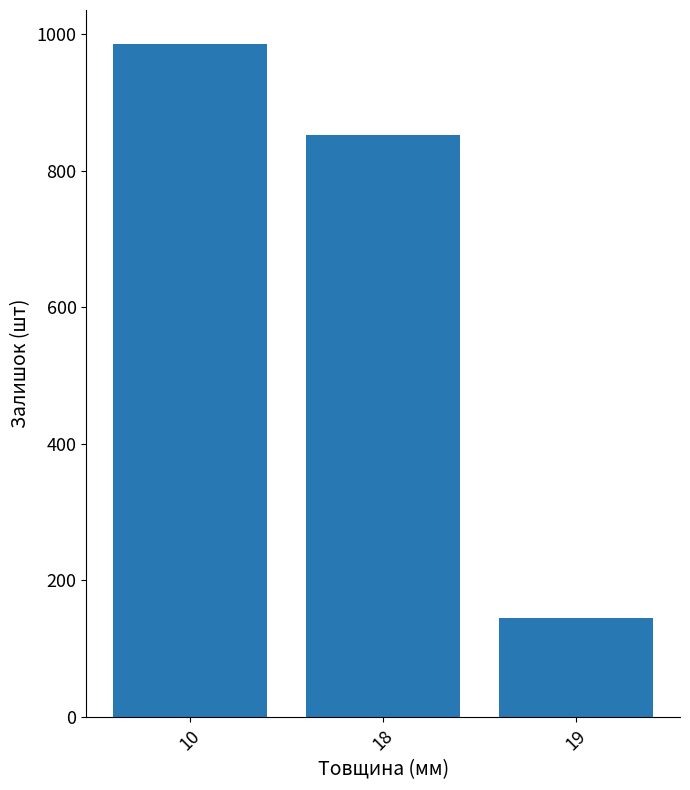

Rank the categories by value from highest to lowest.

10, 18, 19